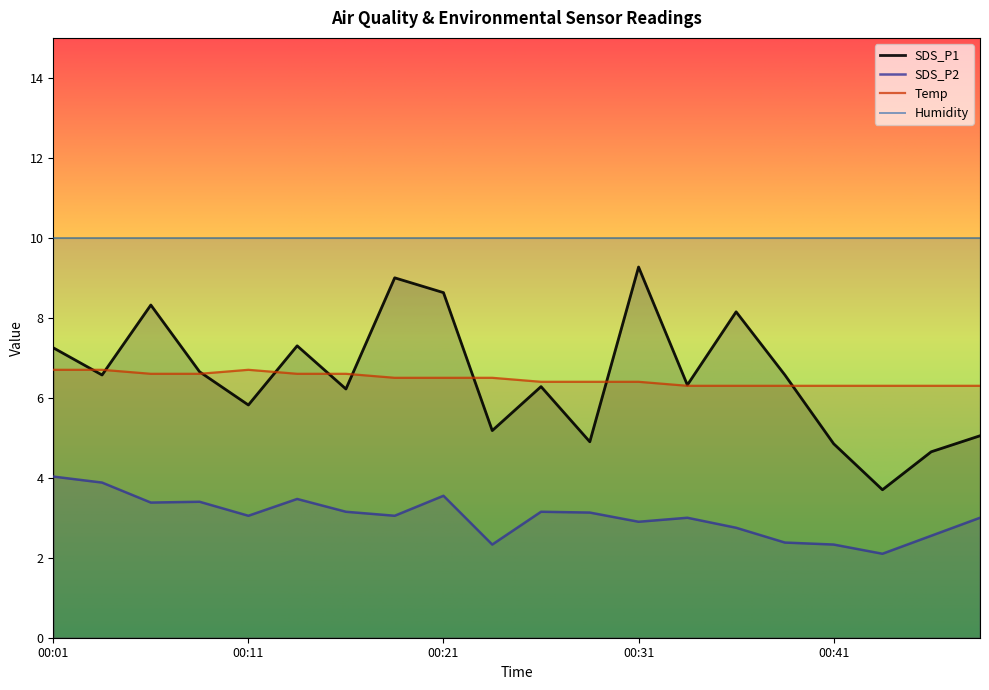

What is the sum of the SDS_P1 values at 00:26 and 00:48?

11.3